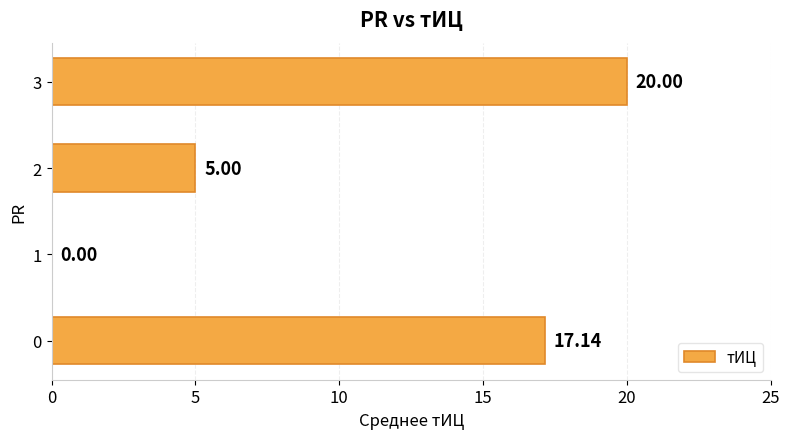

How many values are above zero?

3